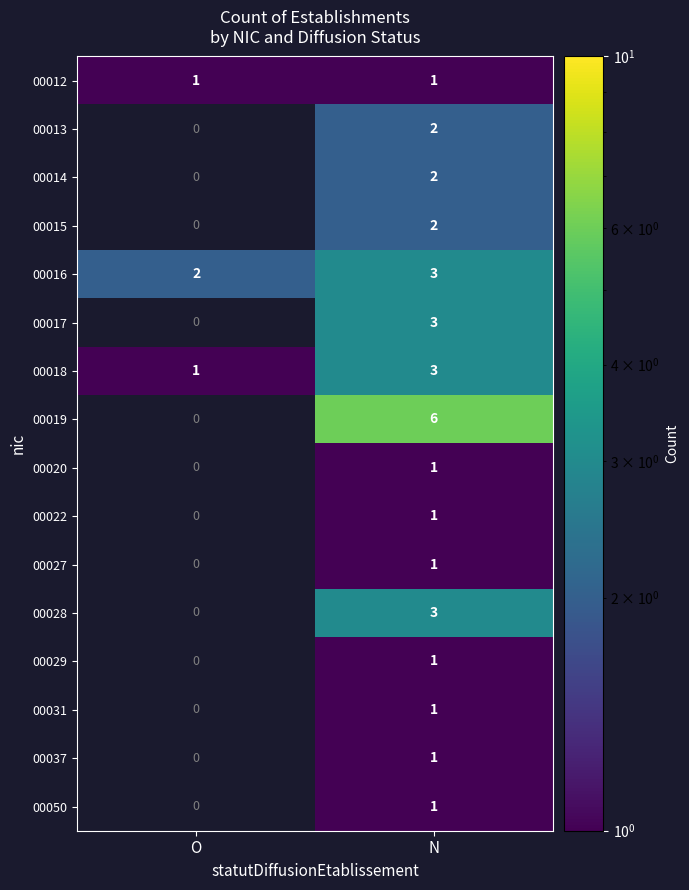

At how many categories does at least one series exceed 3?

1